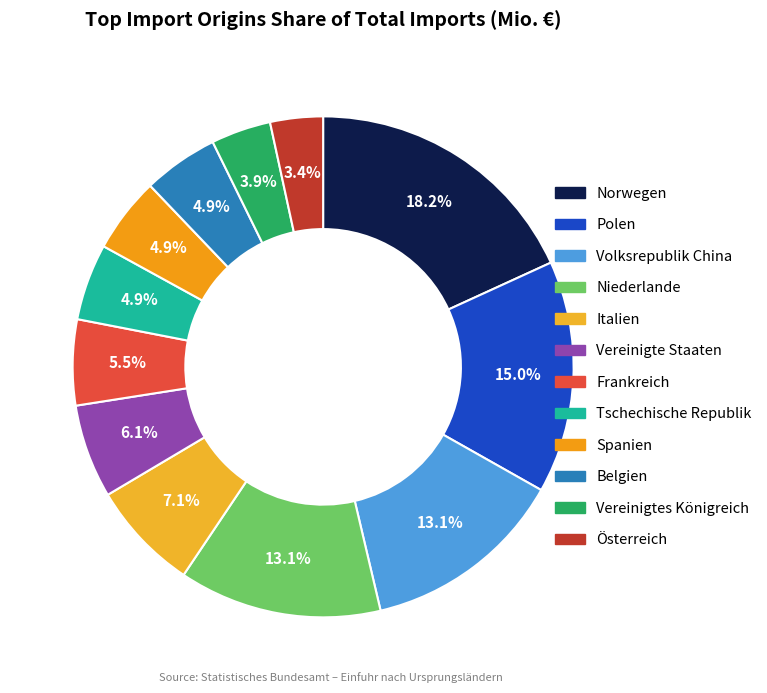

How much of the chart is everything except Italien?

92.9%